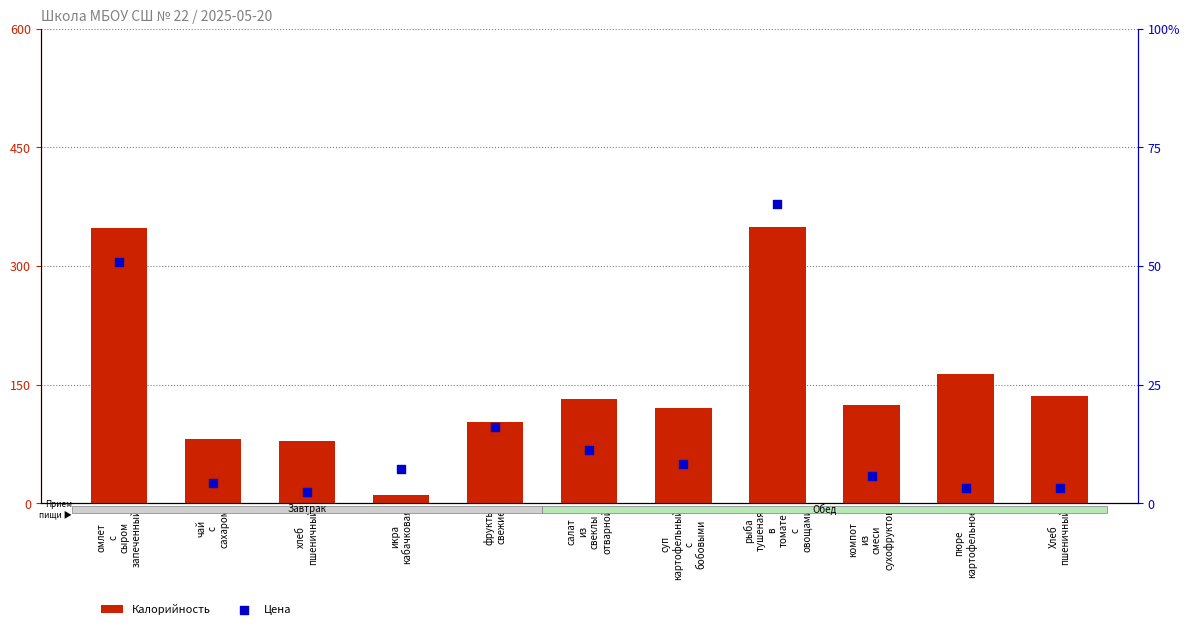

Is the value of Цена at компот
из
смеси
сухофруктов greater than the value of Калорийность at салат
из
свеклы
отварной?

No